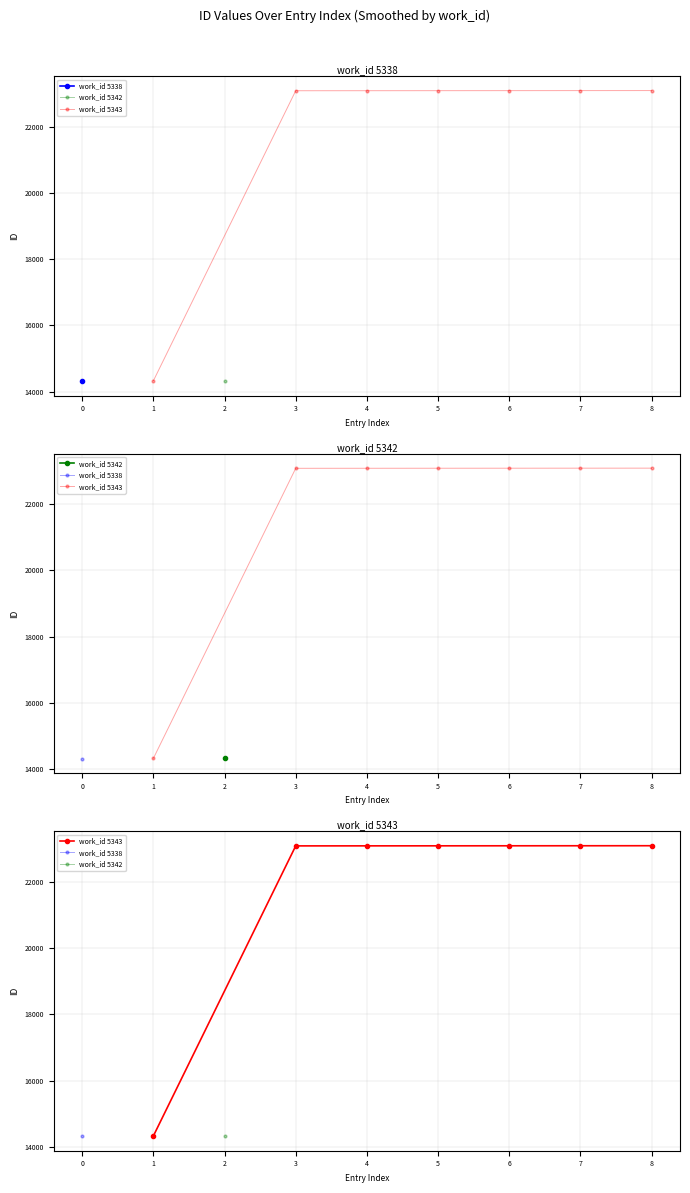

Reading right to left, what are all the values shown in this chart?

23090	23089	23088	23087	23086	23085	14327